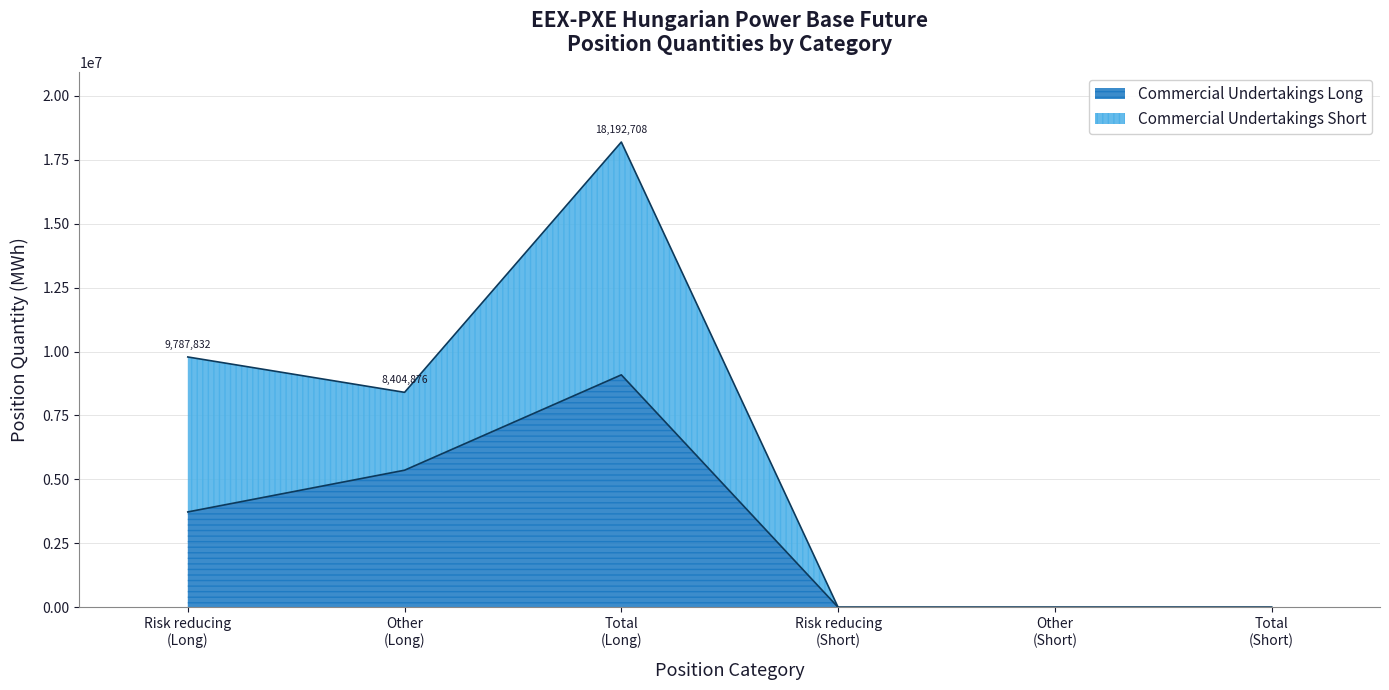

Is it true that Commercial Undertakings Short equals 0 at Risk reducing (Short)?

True